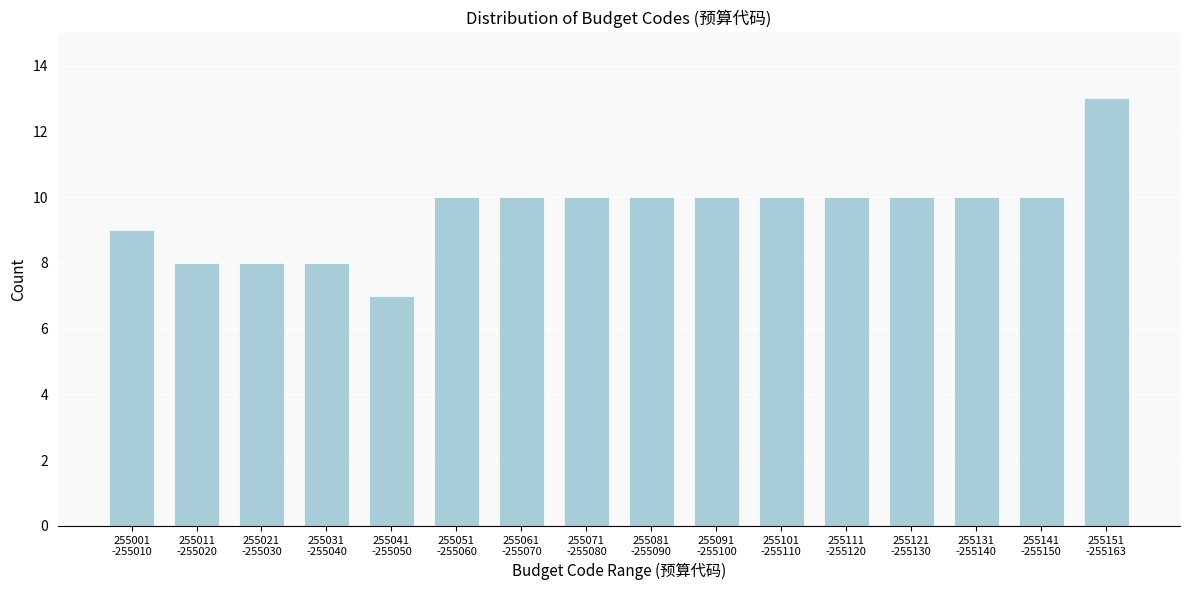

Reading left to right, extract all data points from this chart.

9	8	8	8	7	10	10	10	10	10	10	10	10	10	10	13